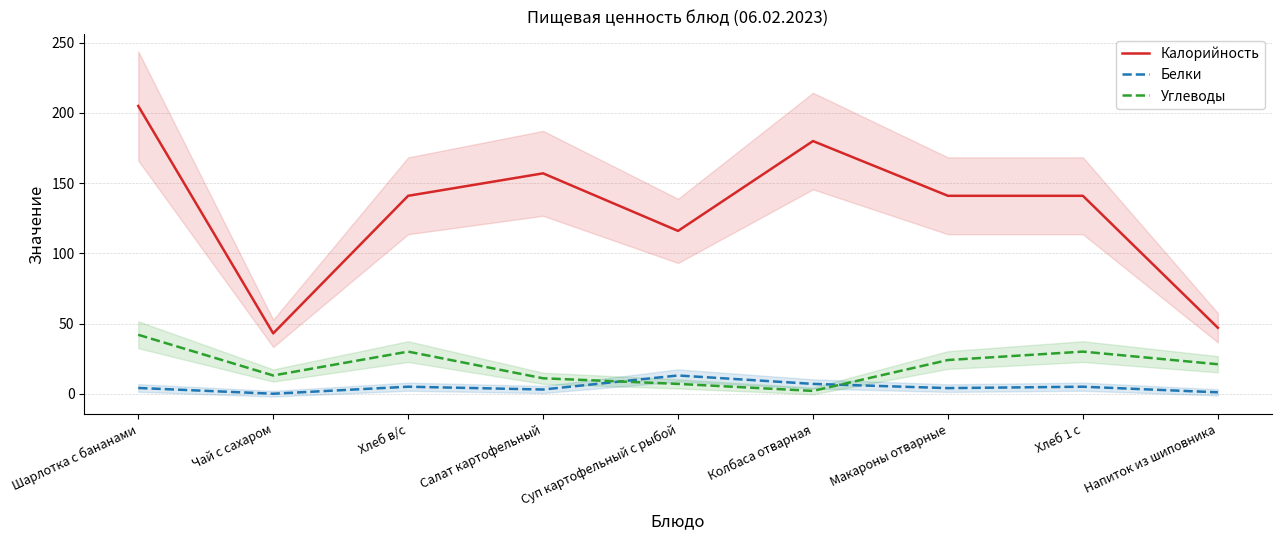

What is the label of the 4th point from the right?

Колбаса отварная